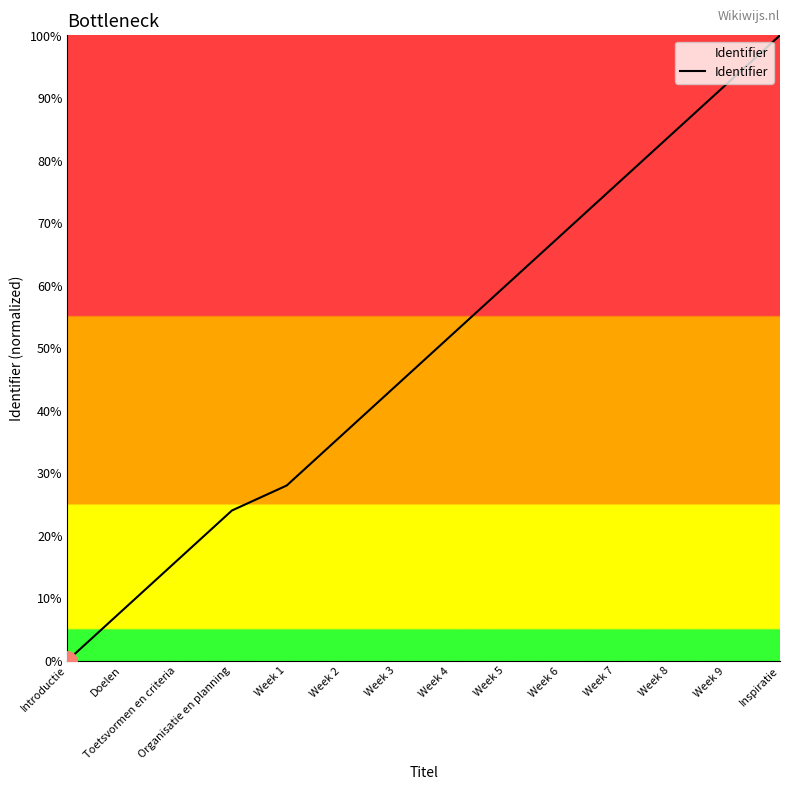

Reading left to right, what are all the values shown in this chart?

Introductie=0.0	Doelen=8.0	Toetsvormen en criteria=16.0	Organisatie en planning=24.0	Week 1=28.0	Week 2=36.0	Week 3=44.0	Week 4=52.0	Week 5=60.0	Week 6=68.0	Week 7=76.0	Week 8=84.0	Week 9=92.0	Inspiratie=100.0